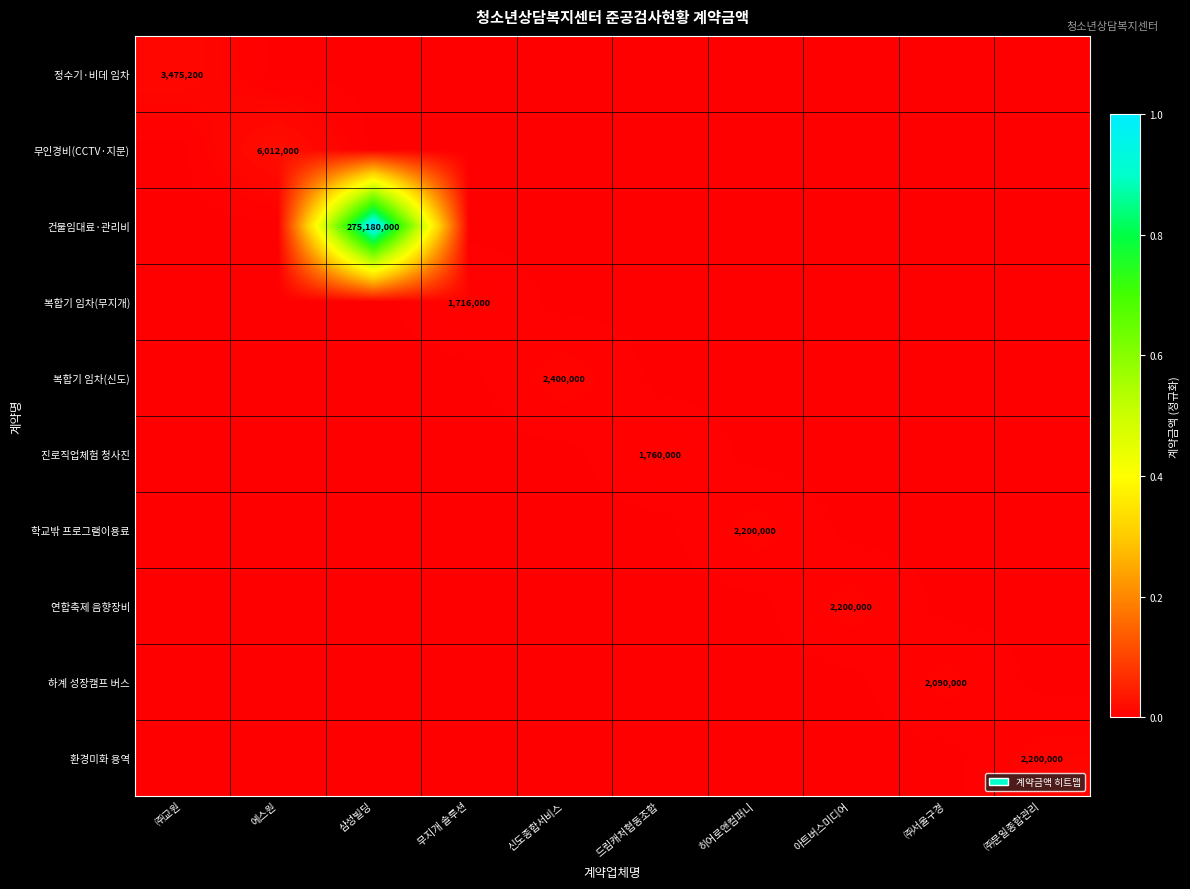

The 복합기 임차(무지개) series shows 0.0 at 드림캐처협동조합. True or false?

False